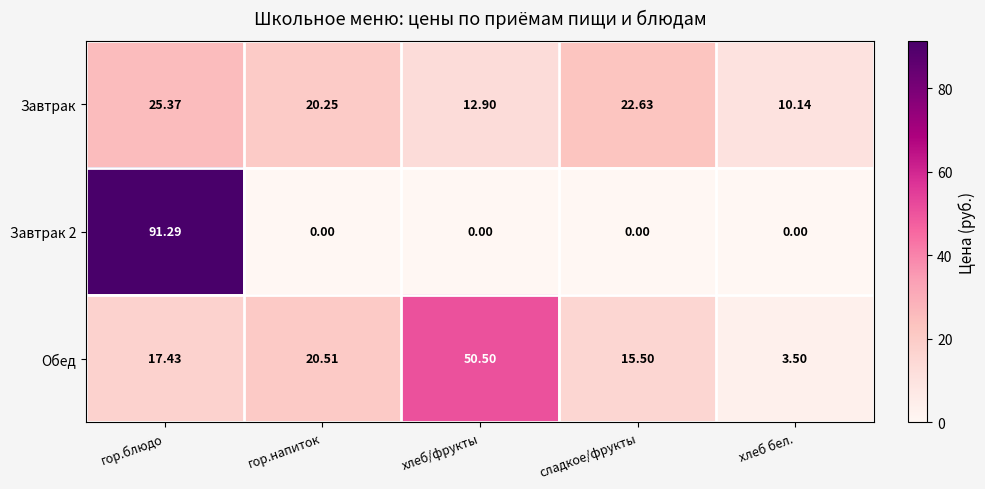

What is the difference between the highest and lowest values at хлеб бел.?

10.1